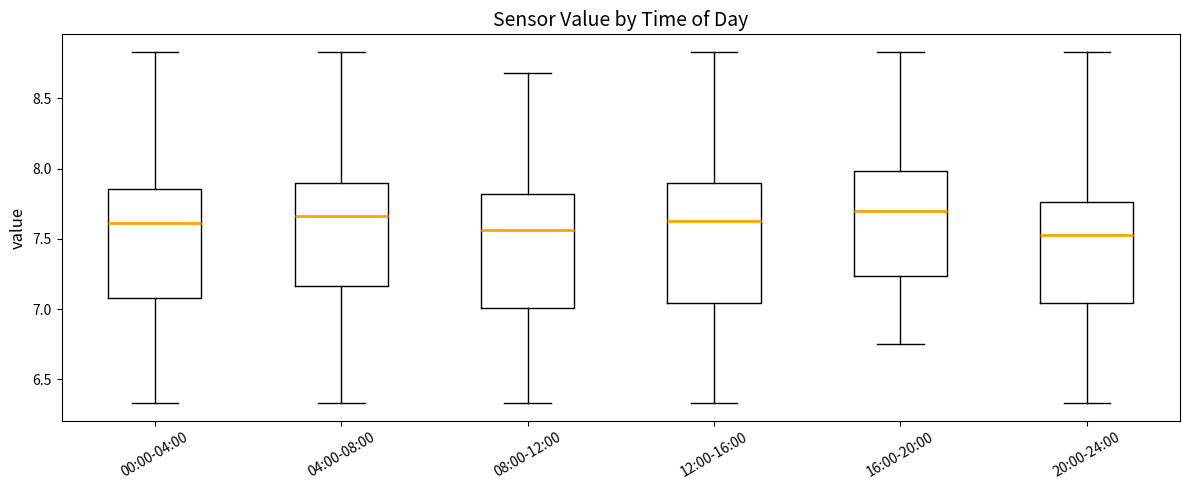

Reading left to right, read every box against the y-axis: the position of its median line, the range the box covers, and the ends of its whiskers. The values are not printed on the chart, so give them approximately, as read against the axis.

00:00-04:00: median 7.60, box 7.10 to 7.85, whiskers 6.35 to 8.85
04:00-08:00: median 7.65, box 7.15 to 7.90, whiskers 6.35 to 8.85
08:00-12:00: median 7.55, box 7.00 to 7.80, whiskers 6.35 to 8.70
12:00-16:00: median 7.65, box 7.05 to 7.90, whiskers 6.35 to 8.85
16:00-20:00: median 7.70, box 7.25 to 8.00, whiskers 6.75 to 8.85
20:00-24:00: median 7.55, box 7.05 to 7.75, whiskers 6.35 to 8.85